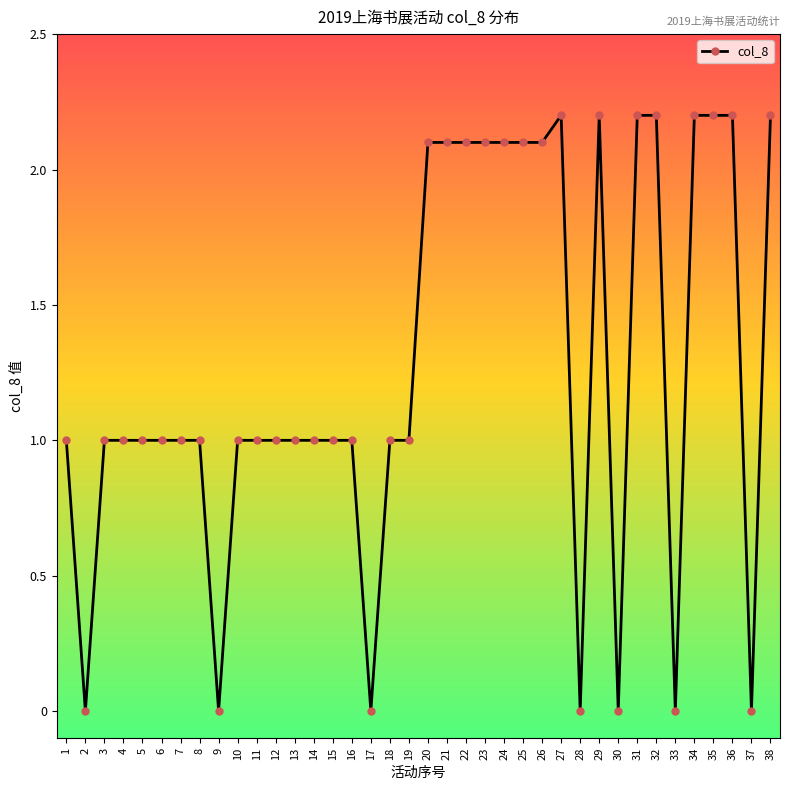

What is the average value?

1.3